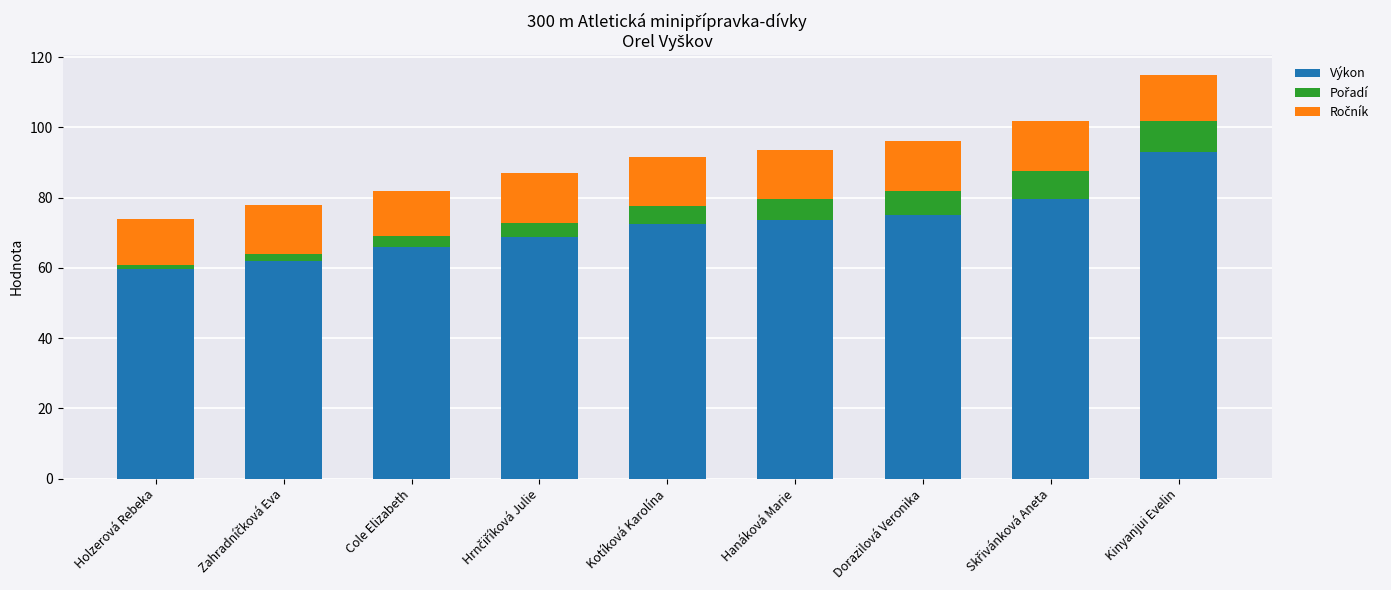

At which category is the sum across all series the highest?

Kinyanjui Evelin